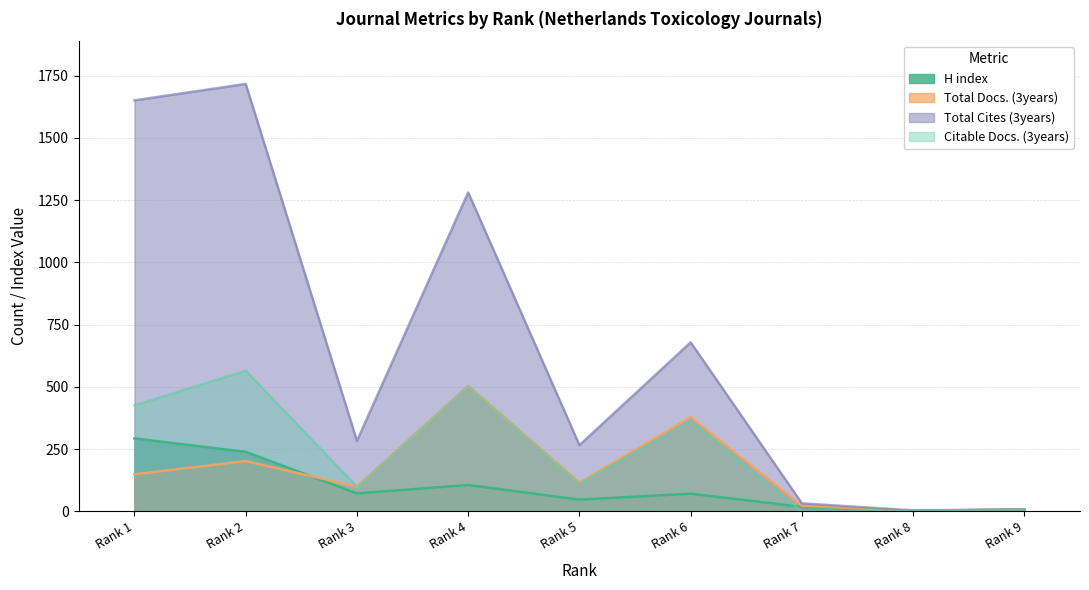

Reading left to right, transcribe all the data shown in this chart.

H index: Rank 1=293	Rank 2=239	Rank 3=72	Rank 4=106	Rank 5=47	Rank 6=71	Rank 7=18	Rank 8=2	Rank 9=8
Total Docs. (3years): Rank 1=149	Rank 2=202	Rank 3=99	Rank 4=504	Rank 5=116	Rank 6=378	Rank 7=22	Rank 8=2	Rank 9=8
Total Cites (3years): Rank 1=1651	Rank 2=1717	Rank 3=283	Rank 4=1281	Rank 5=266	Rank 6=679	Rank 7=32	Rank 8=4	Rank 9=7
Citable Docs. (3years): Rank 1=426	Rank 2=565	Rank 3=99	Rank 4=504	Rank 5=112	Rank 6=364	Rank 7=0	Rank 8=2	Rank 9=7